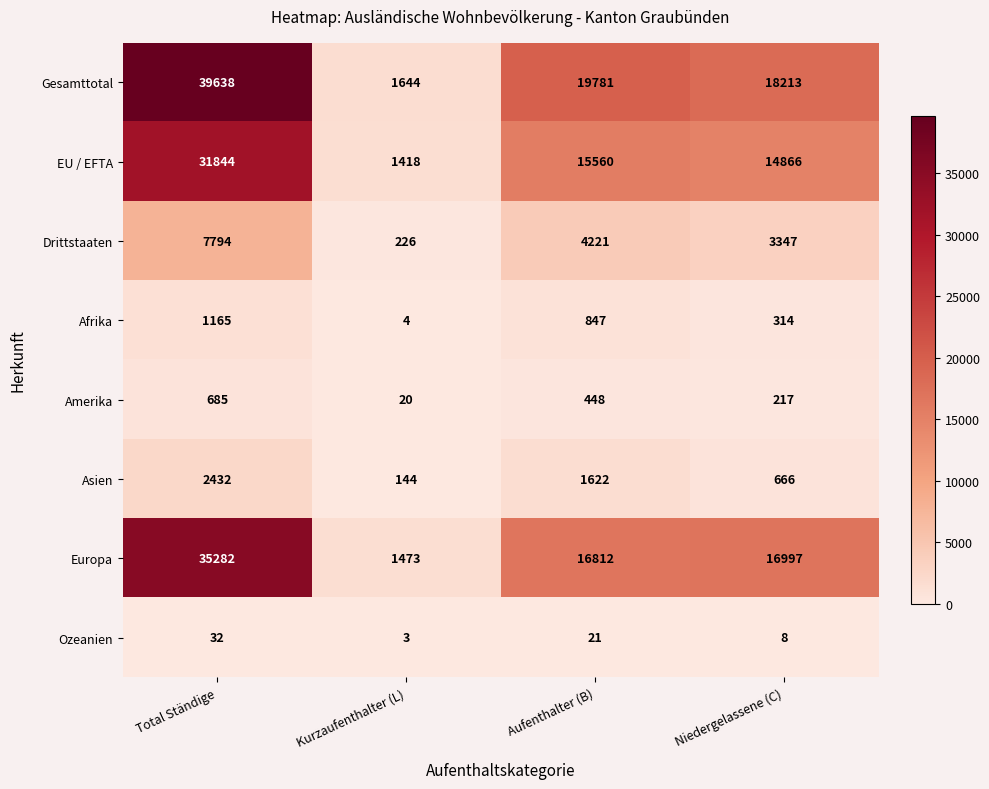

What is the difference between the second highest and second lowest values in the Drittstaaten series?

874